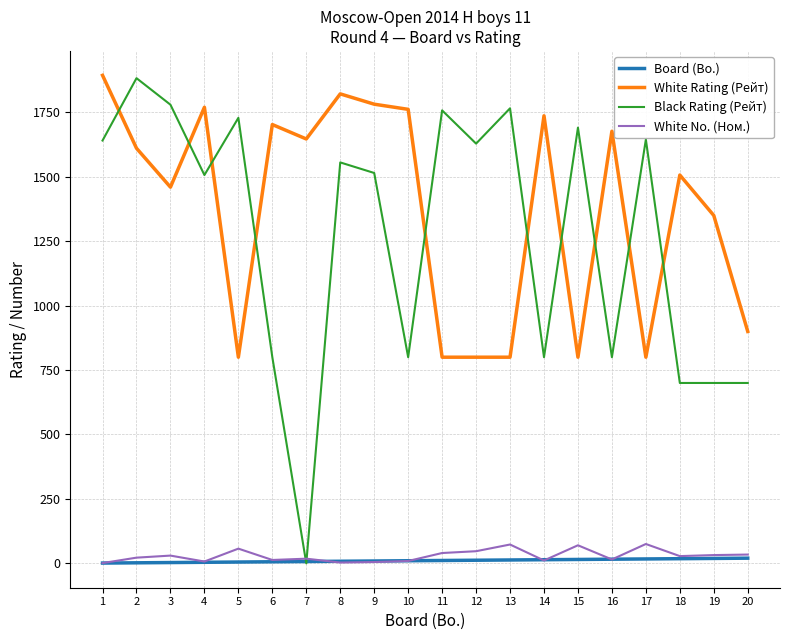

Where does the White Rating (Рейт) series first go above 1611?

1